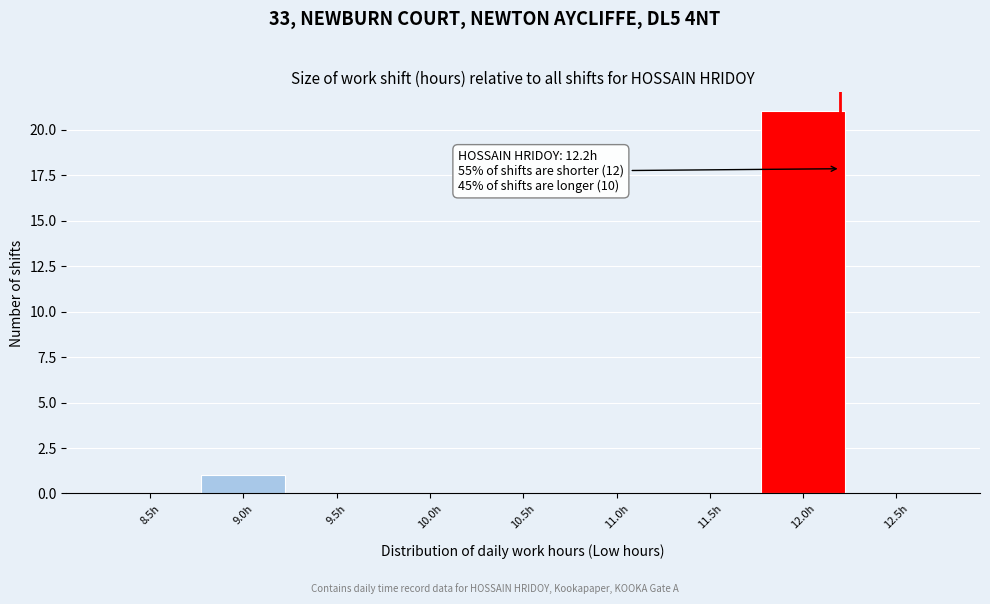

Reading left to right, extract all data points from this chart.

8.5h=0	9.0h=1	9.5h=0	10.0h=0	10.5h=0	11.0h=0	11.5h=0	12.0h=21	12.5h=0